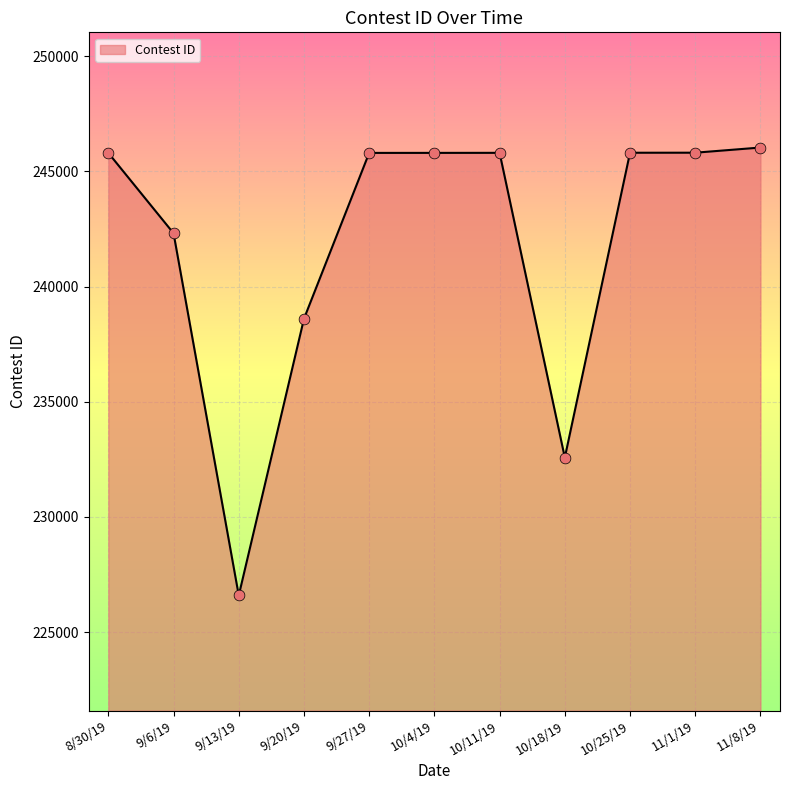

What is the ratio of the value at 11/8/19 to the value at 10/18/19?

1.1